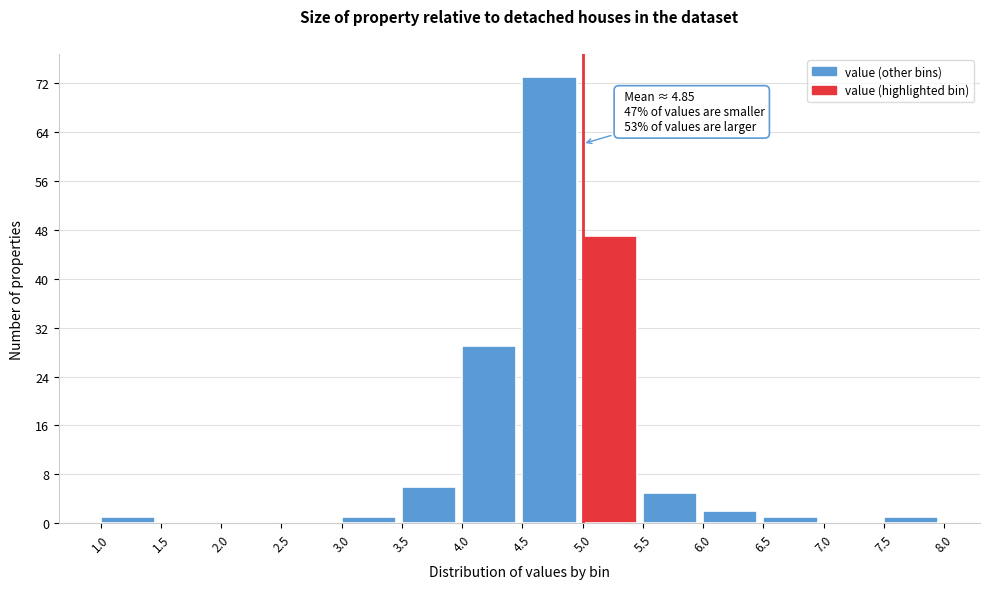

Over which range of the x-axis is the bar tallest?

4.5 to 5.0